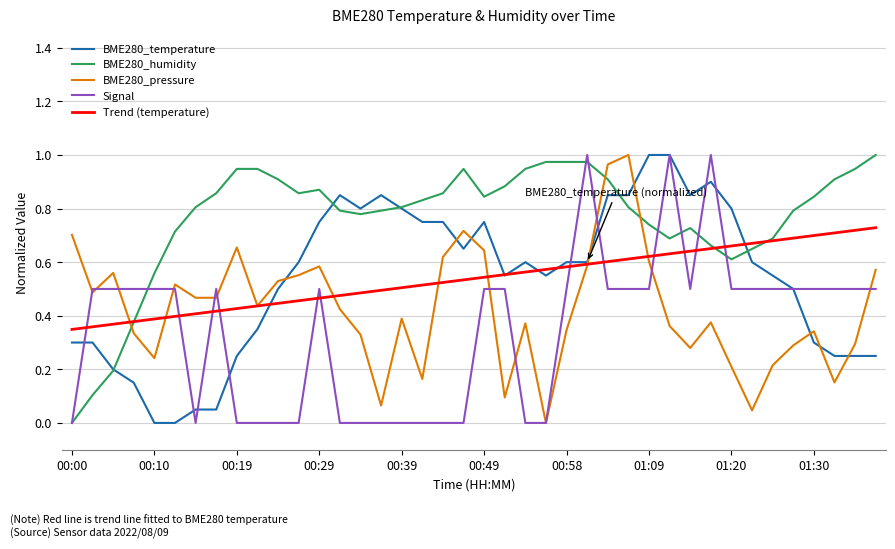

Does the chart display data point markers on the line(s)?

No